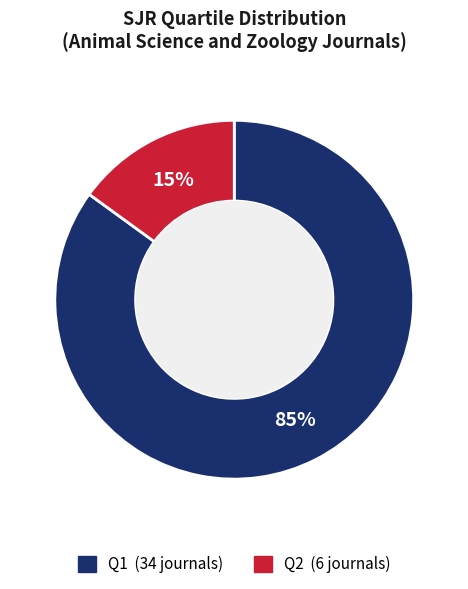

How many slices are in this pie chart?

2